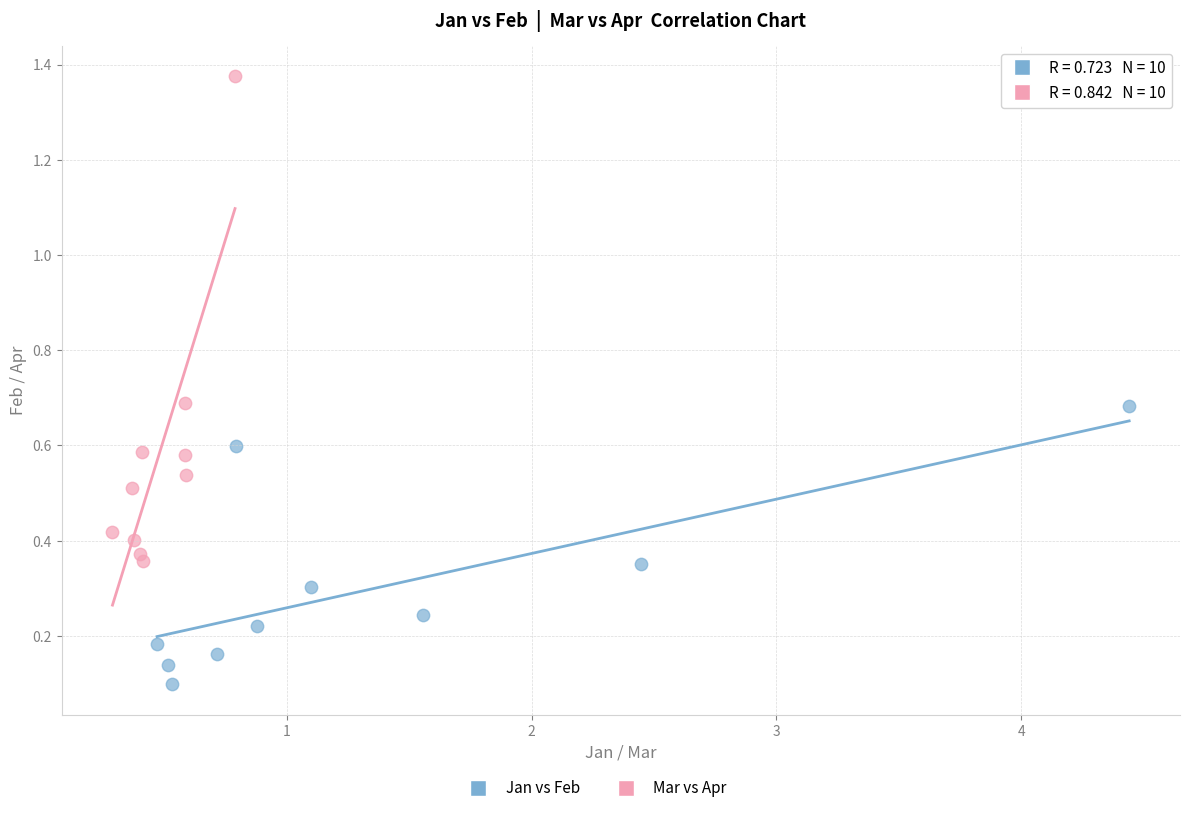

Which series reaches the maximum Y coordinate?

Mar vs Apr